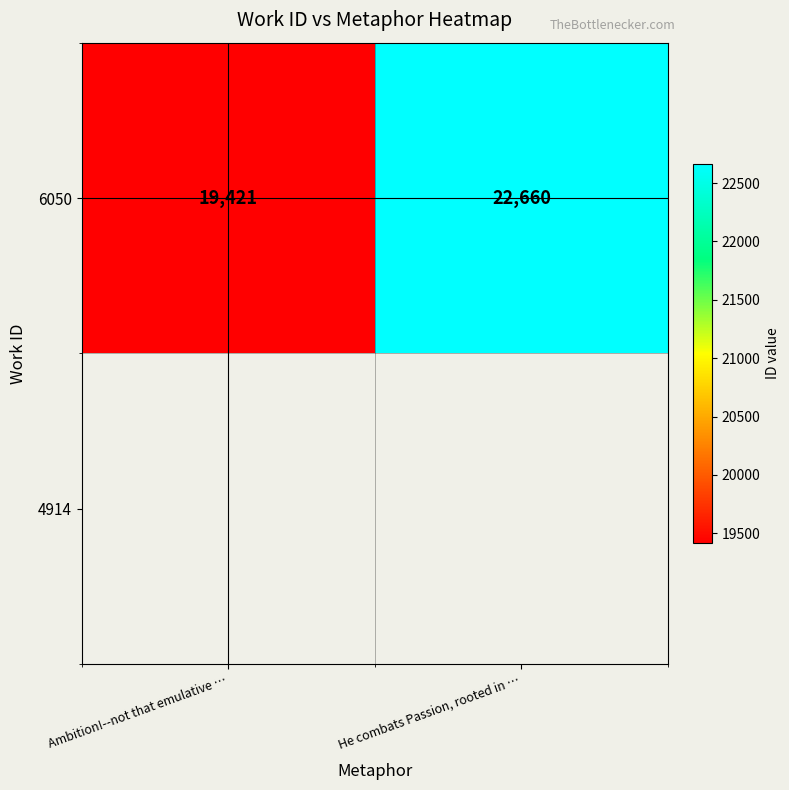

What value does the data have at Ambition!--not that emulative …?

19421